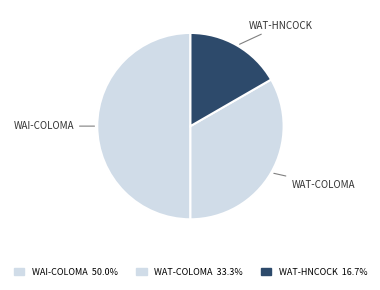

Is the sum of WAT-HNCOCK and WAI-COLOMA greater than half?

Yes